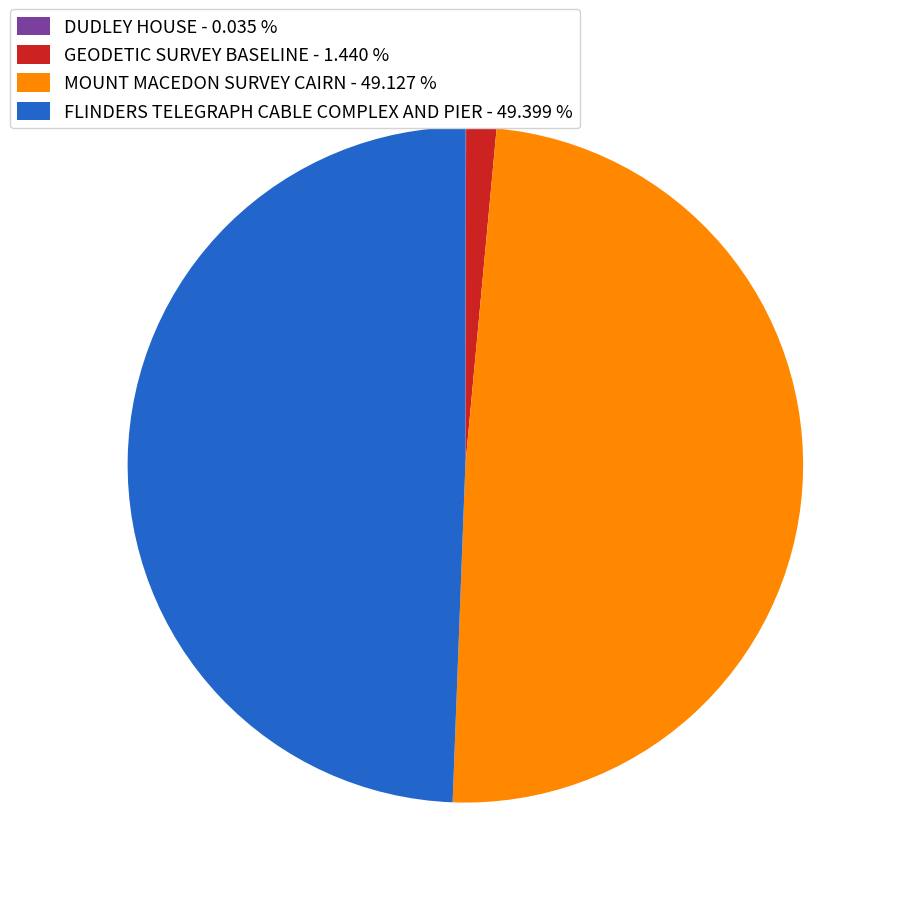

Which has a higher value, GEODETIC SURVEY BASELINE or MOUNT MACEDON SURVEY CAIRN?

MOUNT MACEDON SURVEY CAIRN